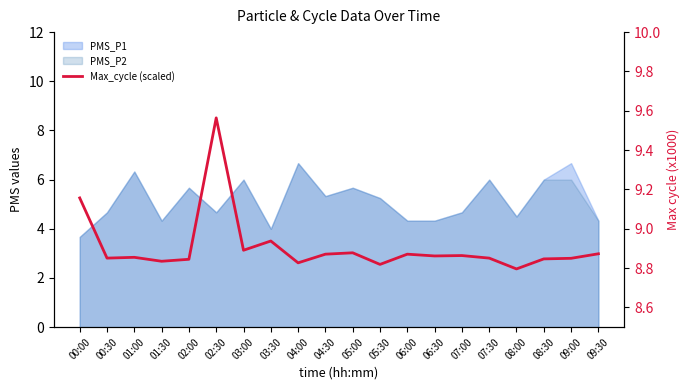

How many interior local peaks (higher than both neighbors) does the data have?

6